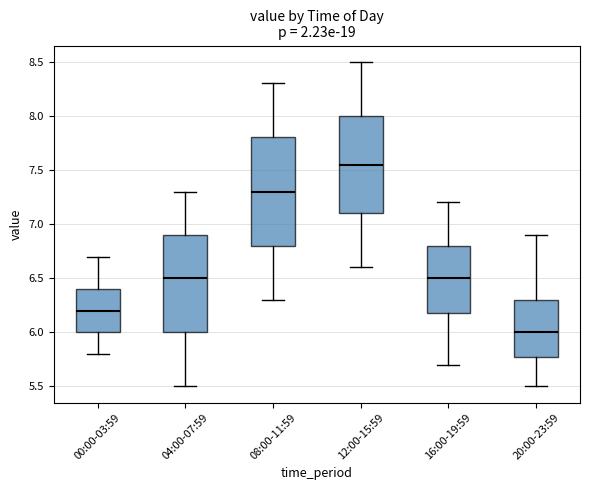

Which box is the tallest, from its lower edge to its upper edge?

08:00-11:59